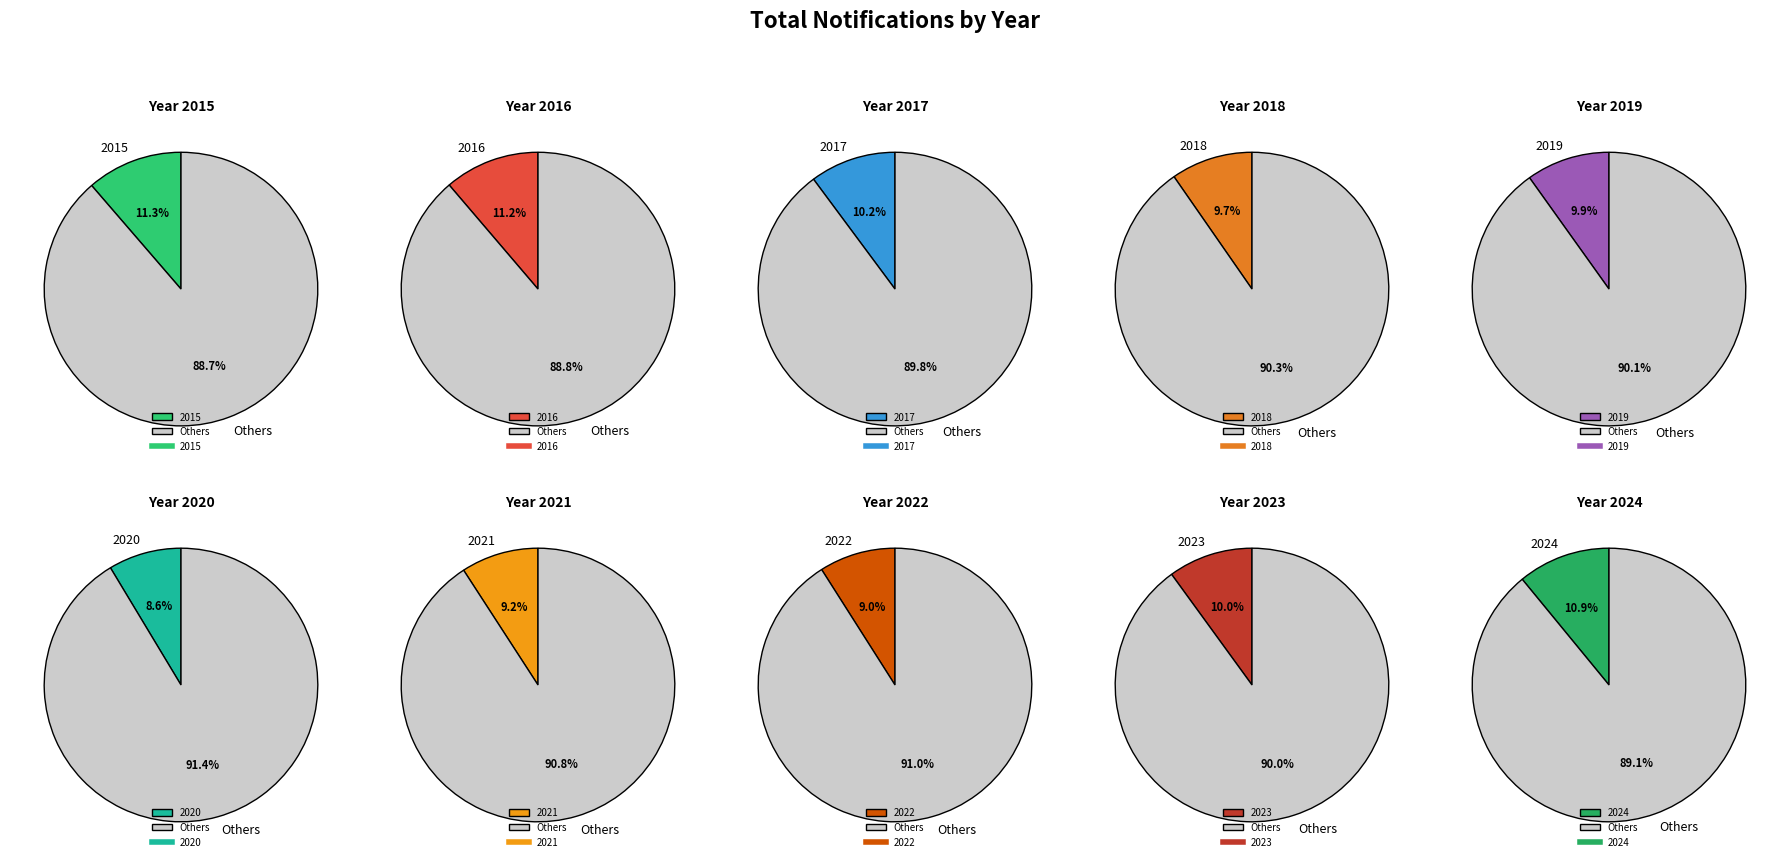

What is the smallest slice in the pie chart?

2020